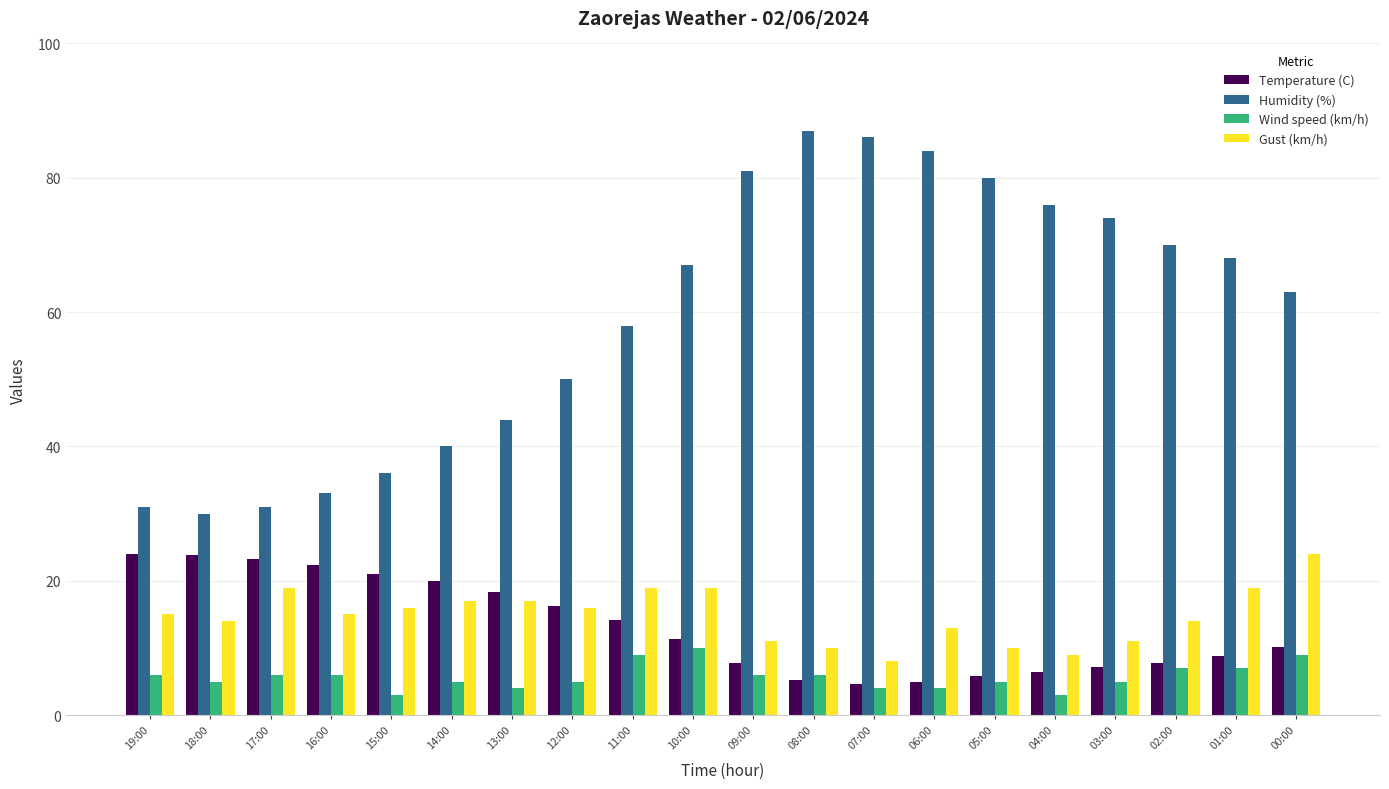

At which category does the chart reach its peak across all series?

08:00